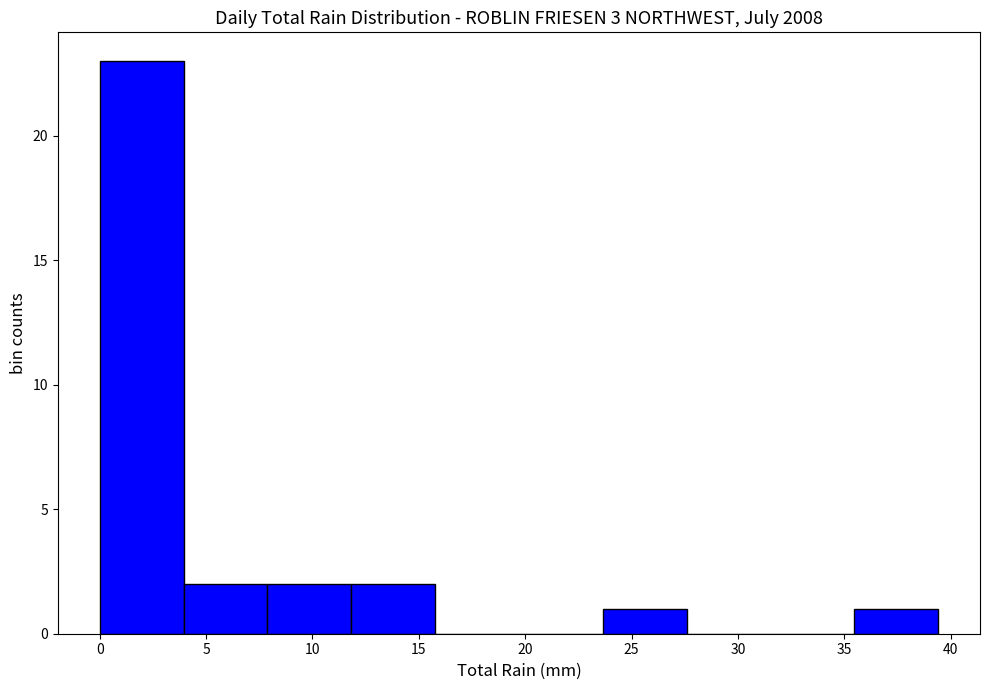

Over which range of the x-axis is the bar tallest?

0.0 to 4.0